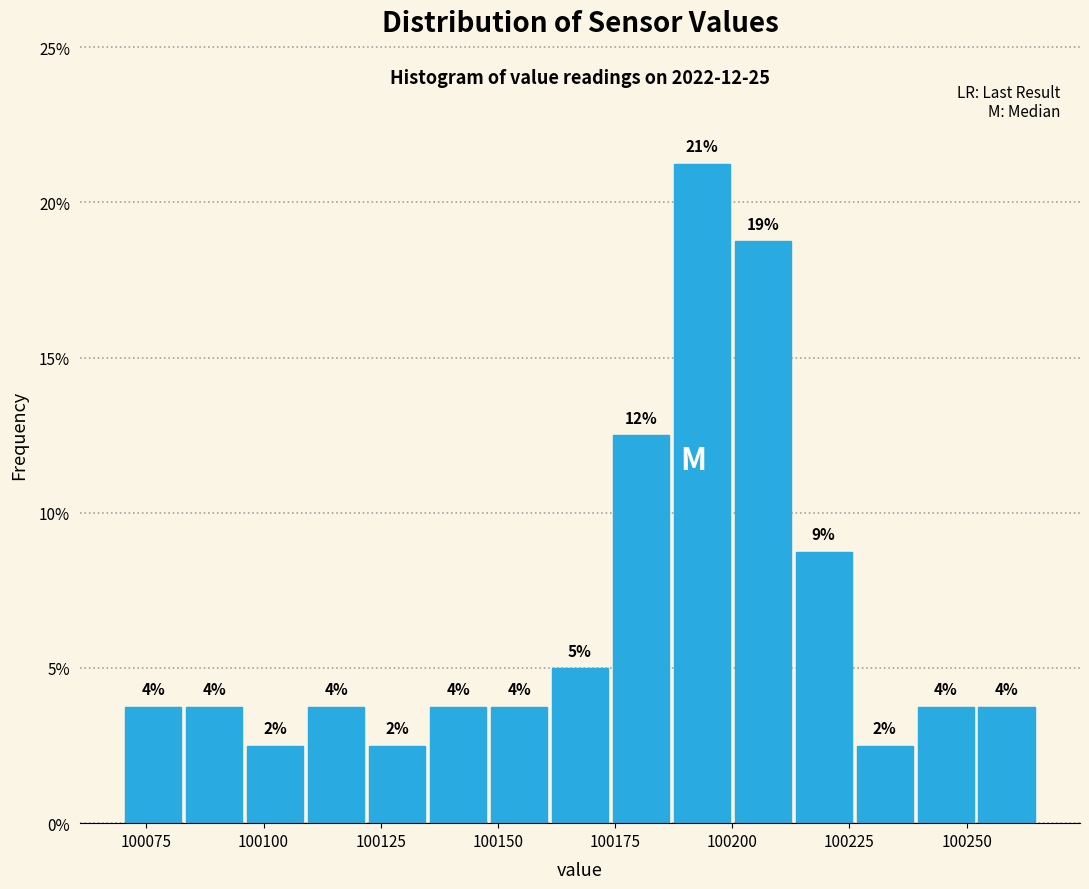

Around what value on the x-axis is the tallest bar? Give the approximate position of its centre, as read against the axis.

100195